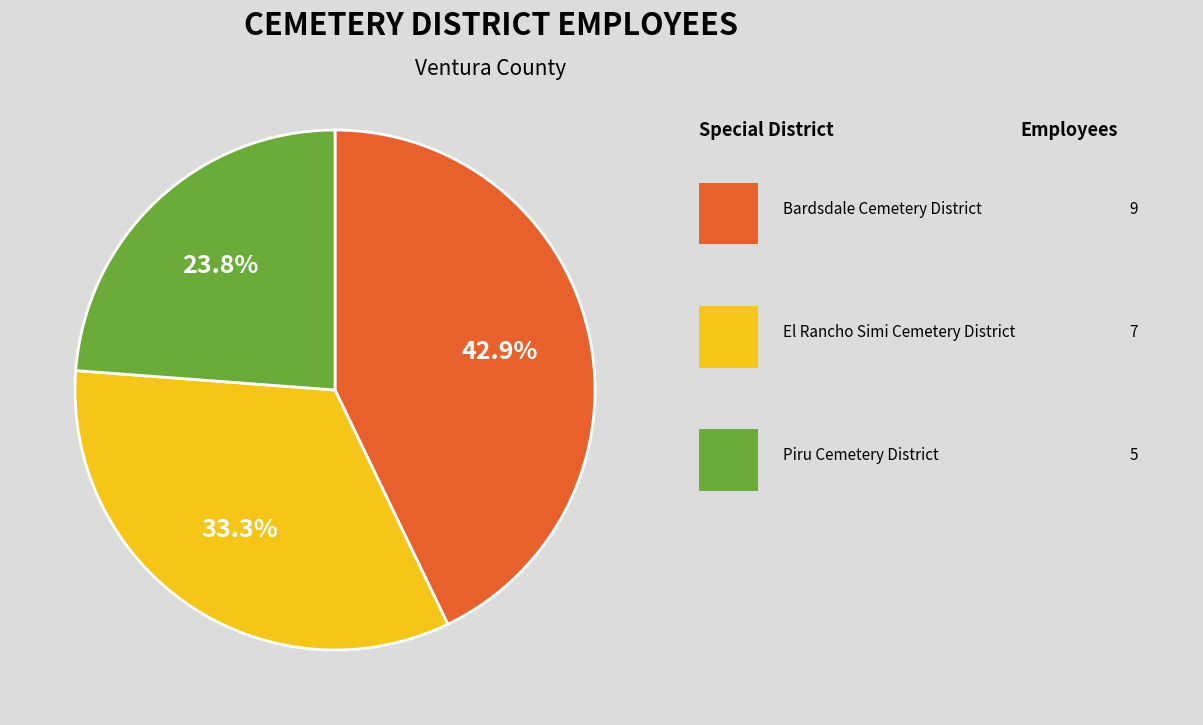

Does any single category account for the majority?

No